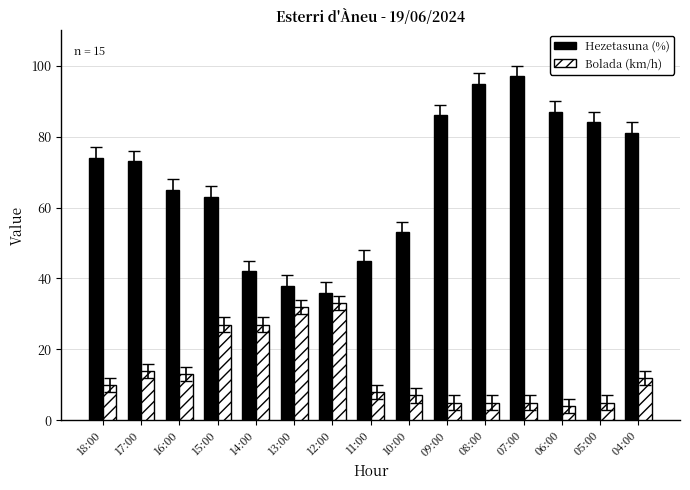

The Hezetasuna (%) series shows 23 at 09:00. True or false?

False